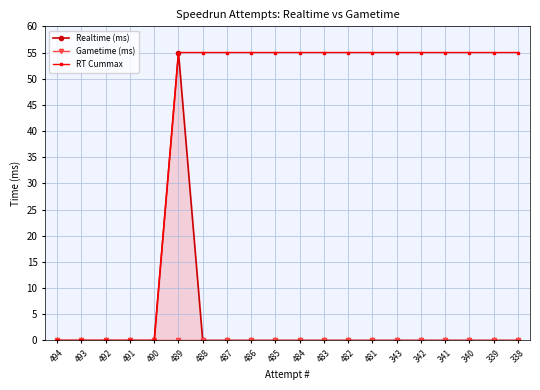

Reading left to right, list all the values displayed in this chart.

Realtime (ms): 0	0	0	0	0	55	0	0	0	0	0	0	0	0	0	0	0	0	0	0
Gametime (ms): 0	0	0	0	0	0	0	0	0	0	0	0	0	0	0	0	0	0	0	0
RT Cummax: 0	0	0	0	0	55	55	55	55	55	55	55	55	55	55	55	55	55	55	55